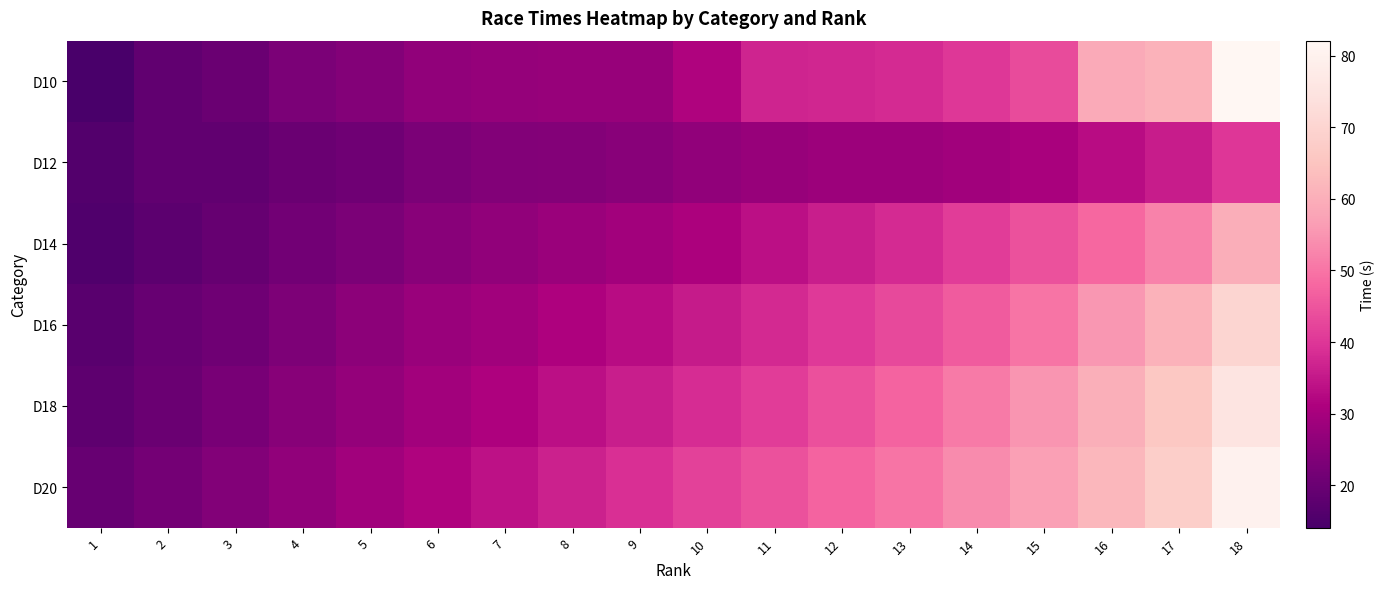

Reading left to right, extract all data points from this chart.

D10: 1=14.1	2=18.6	3=20.2	4=23.1	5=24.4	6=26.5	7=27.2	8=27.4	9=27.5	10=31.6	11=37.2	12=37.4	13=38.1	14=40.2	15=43.4	16=59.1	17=61.0	18=82.1
D12: 1=16.0	2=18.5	3=18.6	4=20.2	5=21.0	6=23.1	7=24.1	8=24.3	9=25.2	10=26.6	11=27.5	12=28.2	13=28.4	14=29.1	15=30.4	16=33.2	17=35.7	18=40.1
D14: 1=15.5	2=17.8	3=19.2	4=21.5	5=23.0	6=25.1	7=26.4	8=28.0	9=29.3	10=31.0	11=33.5	12=36.0	13=38.2	14=41.0	15=44.5	16=48.0	17=52.3	18=60.0
D16: 1=17.2	2=19.5	3=21.0	4=23.4	5=25.6	6=27.8	7=29.1	8=31.2	9=33.0	10=35.5	11=38.0	12=40.5	13=43.2	14=46.0	15=50.1	16=55.3	17=61.0	18=70.2
D18: 1=18.0	2=20.1	3=22.5	4=24.8	5=27.0	6=29.5	7=31.2	8=33.6	9=36.0	10=38.5	11=41.0	12=44.2	13=47.5	14=51.0	15=55.0	16=60.2	17=66.0	18=75.0
D20: 1=19.5	2=21.8	3=24.0	4=26.5	5=29.0	6=31.5	7=34.0	8=36.5	9=39.0	10=41.8	11=44.5	12=47.3	13=50.2	14=53.5	15=57.0	16=62.0	17=68.0	18=80.0